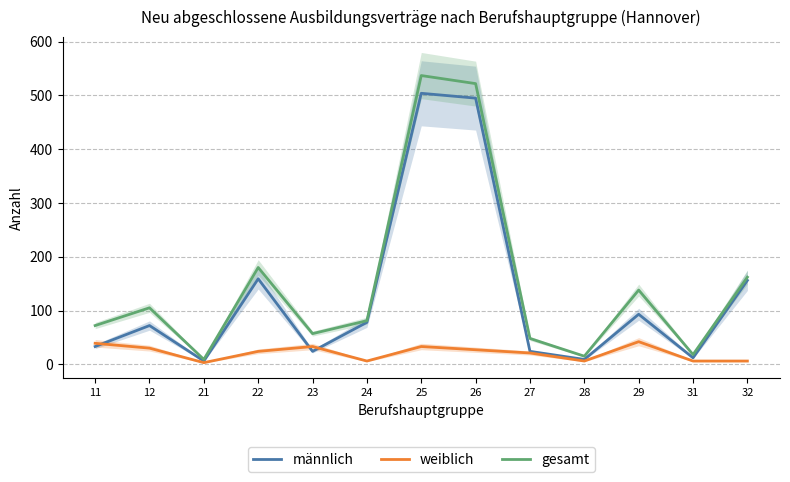

At how many categories does at least one series exceed 266?

2